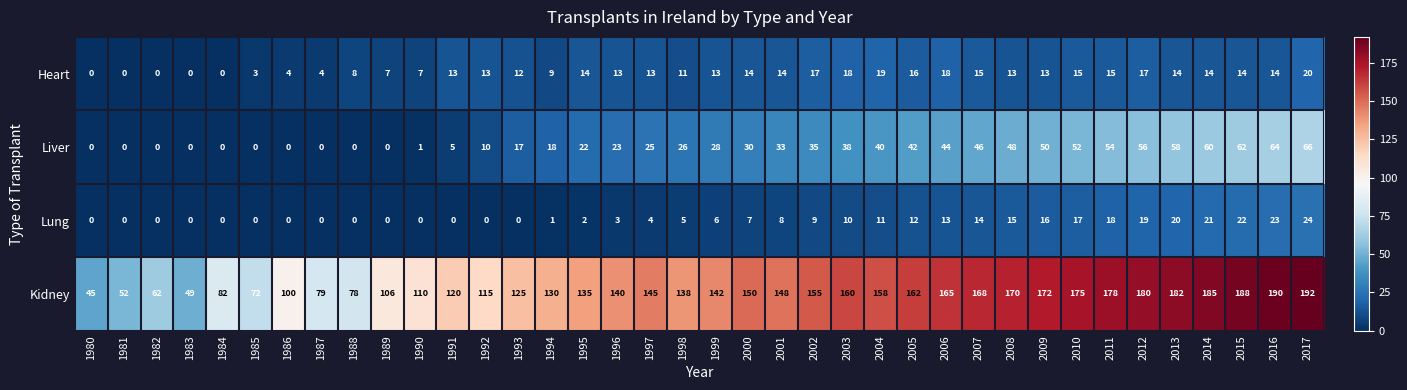

What is the average value of the Heart series?

11